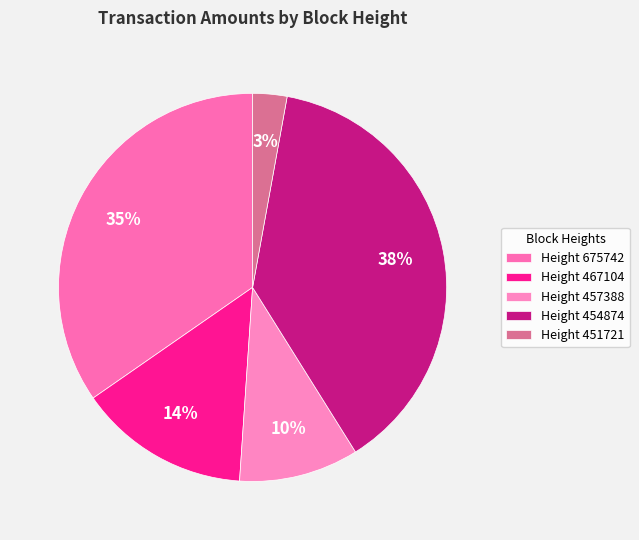

Count the number of slices in the pie.

5